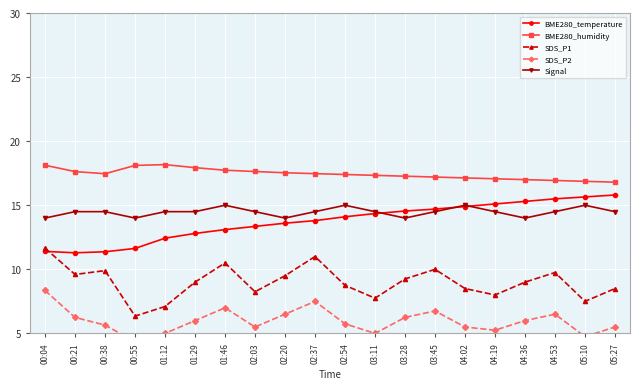

What is the spread (max minus min) of values at 04:19?

11.8